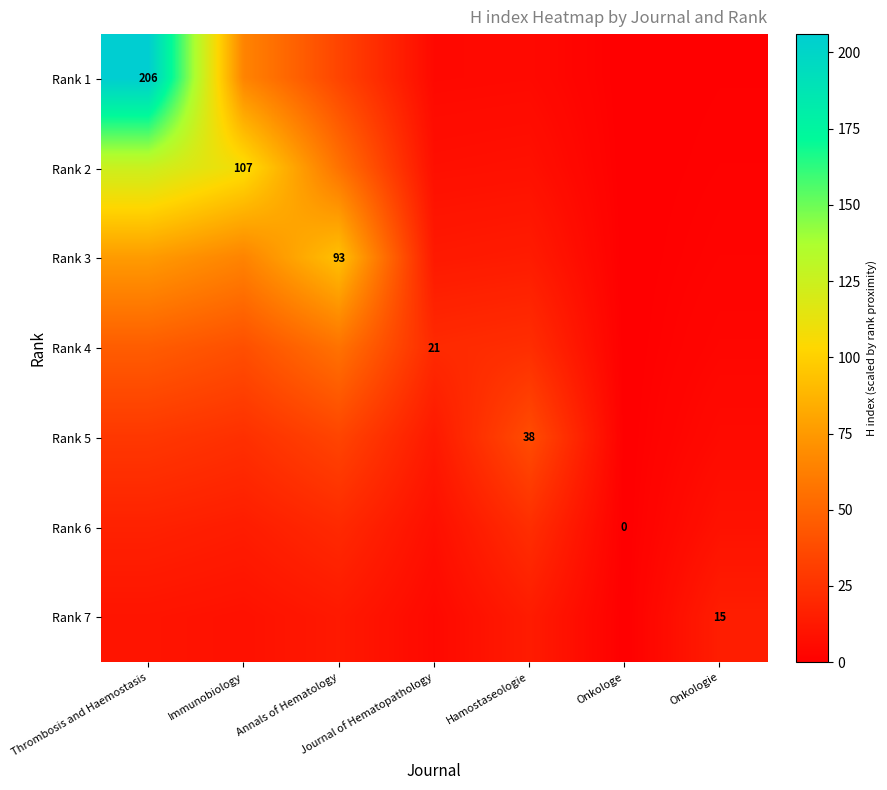

At which label does Rank 1 reach its peak?

Thrombosis and Haemostasis